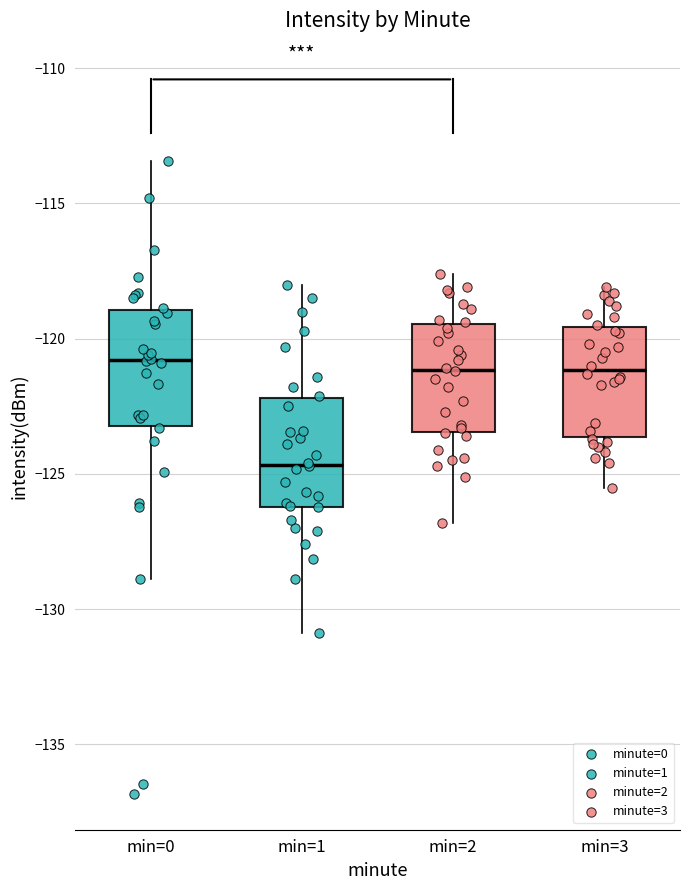

Reading left to right, transcribe this box plot: for each box, give where its median line is, the range the box spans, and where its two whiskers end, as read against the y-axis. The values are not printed on the chart, so give them approximately, as read against the axis.

min=0: median -121.0, box -123.0 to -119.0, whiskers -129.0 to -113.5
min=1: median -124.5, box -126.0 to -122.0, whiskers -131.0 to -118.0
min=2: median -121.0, box -123.5 to -119.5, whiskers -127.0 to -117.5
min=3: median -121.0, box -123.5 to -119.5, whiskers -125.5 to -118.0